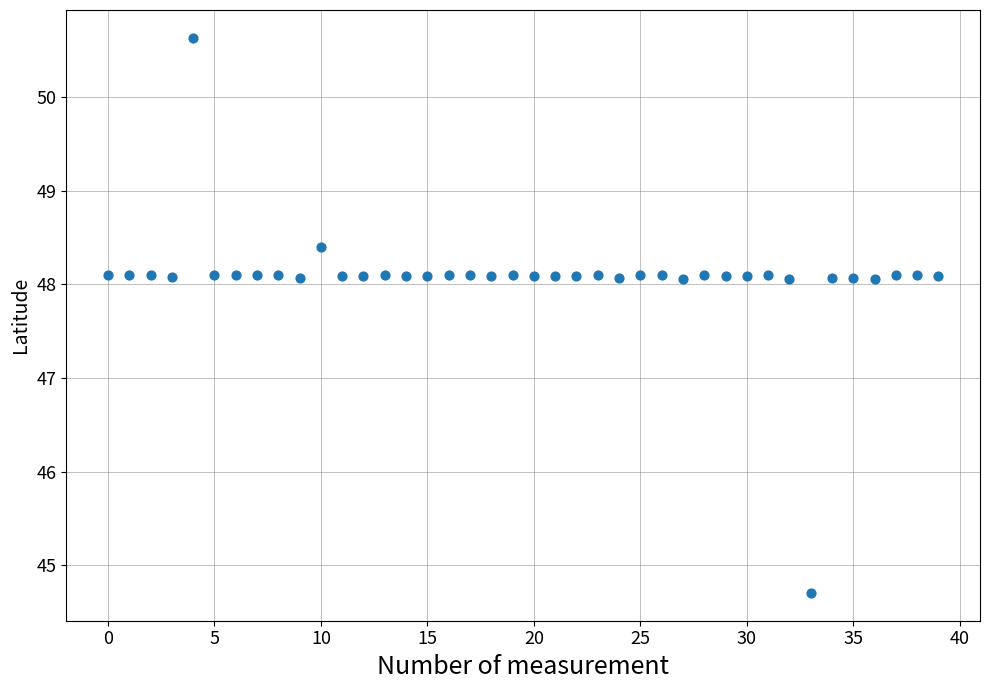

What is the range of Y values (max minus min)?

5.9